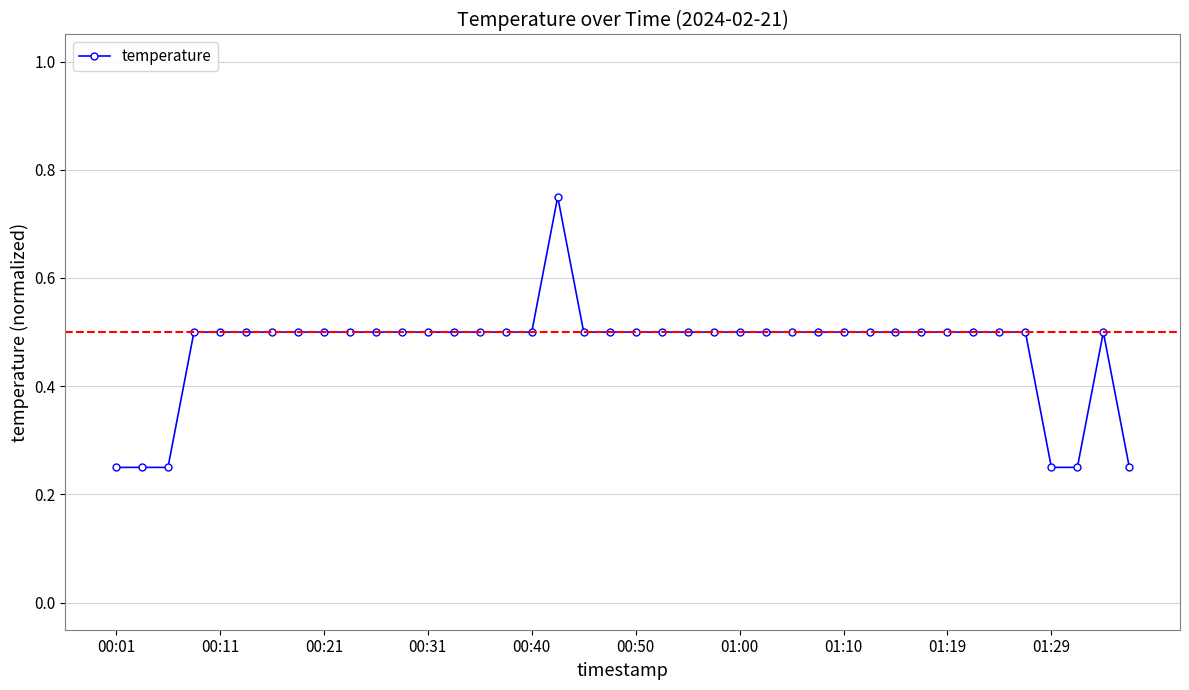

What is the value of the 31st point from the left?

0.5